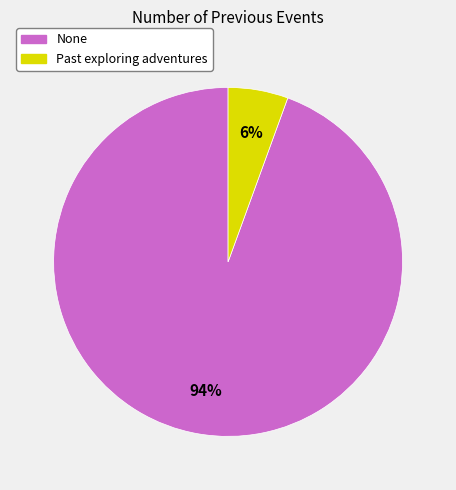

Rank the categories by value from highest to lowest.

None, Past exploring adventures